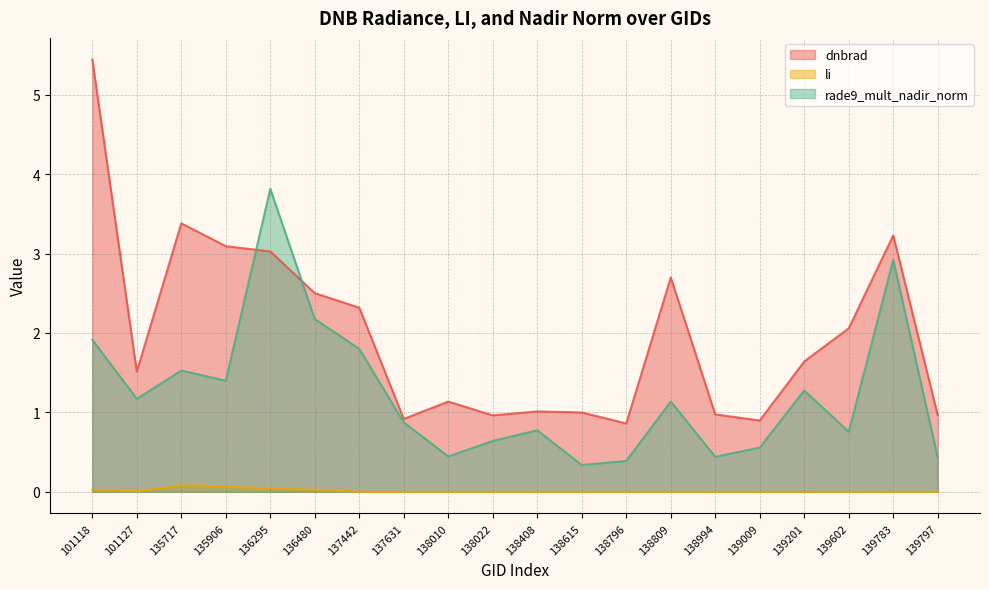

Which series has the largest range (max minus min)?

dnbrad